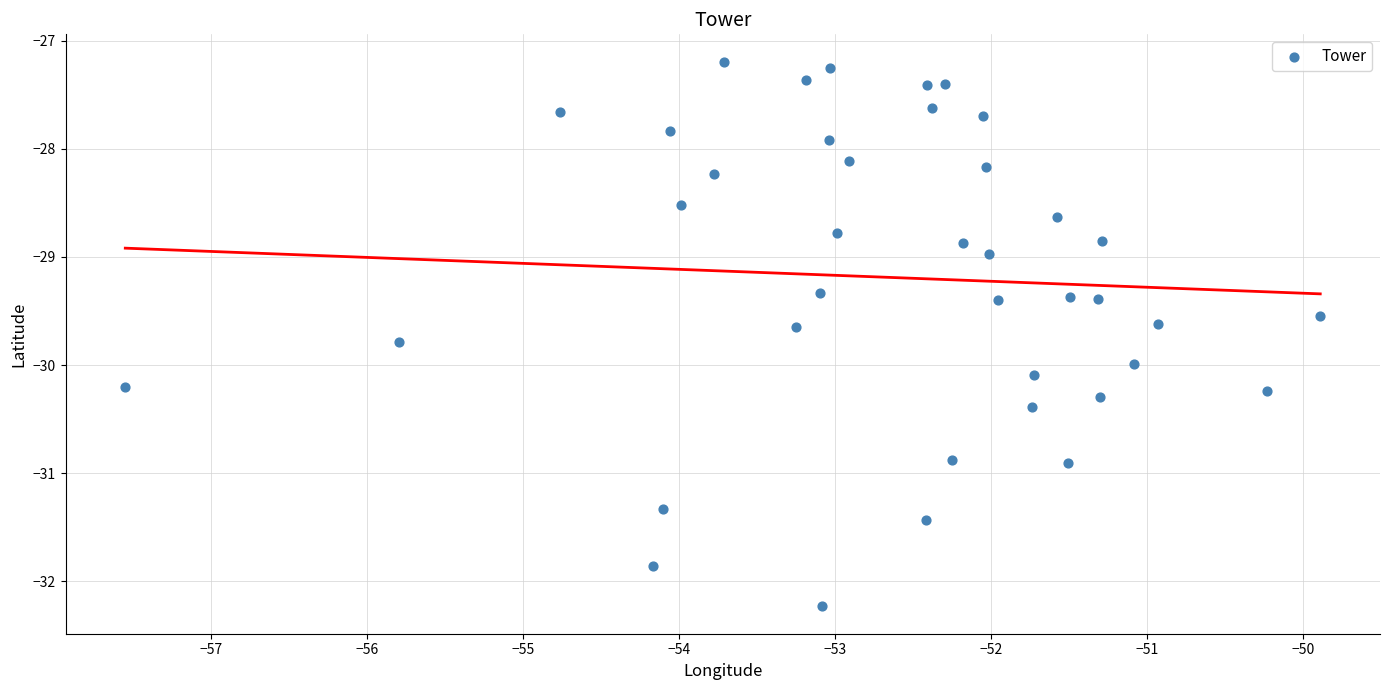

What is the range of X values (max minus min)?

7.7